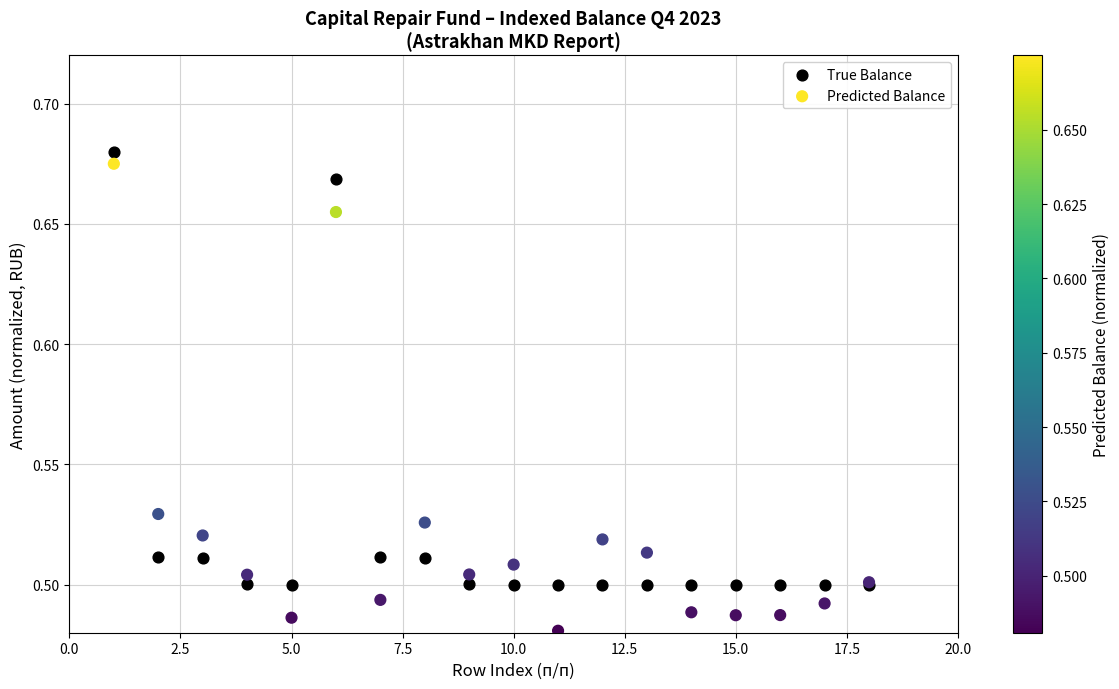

Which series has the widest spread of Y values?

Predicted Balance